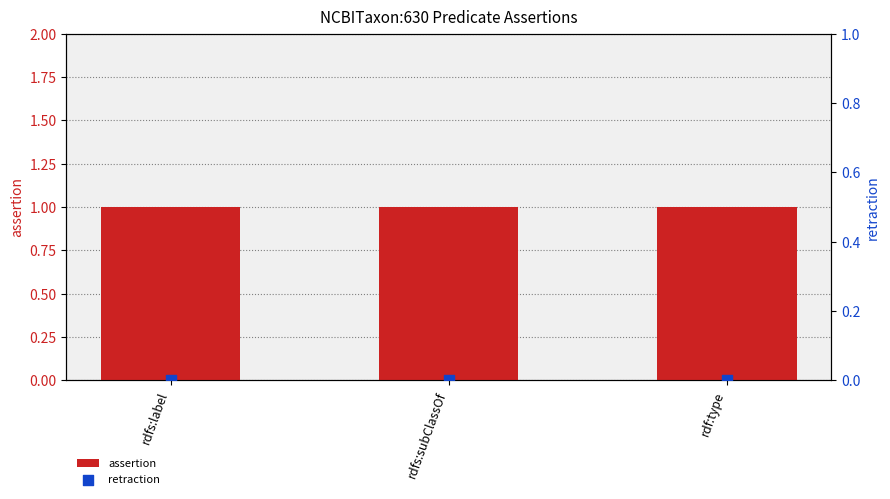

Is the value of retraction at rdfs:label greater than the value of assertion at rdf:type?

No